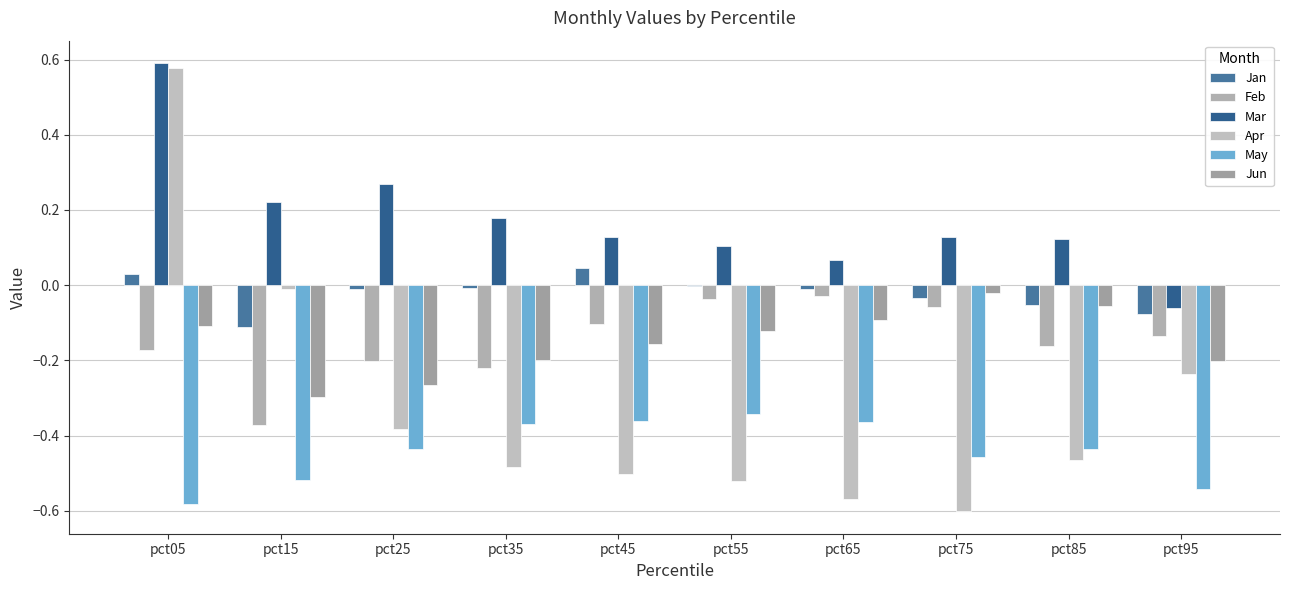

True or false: Feb has a value of -0.2 at pct85.

True